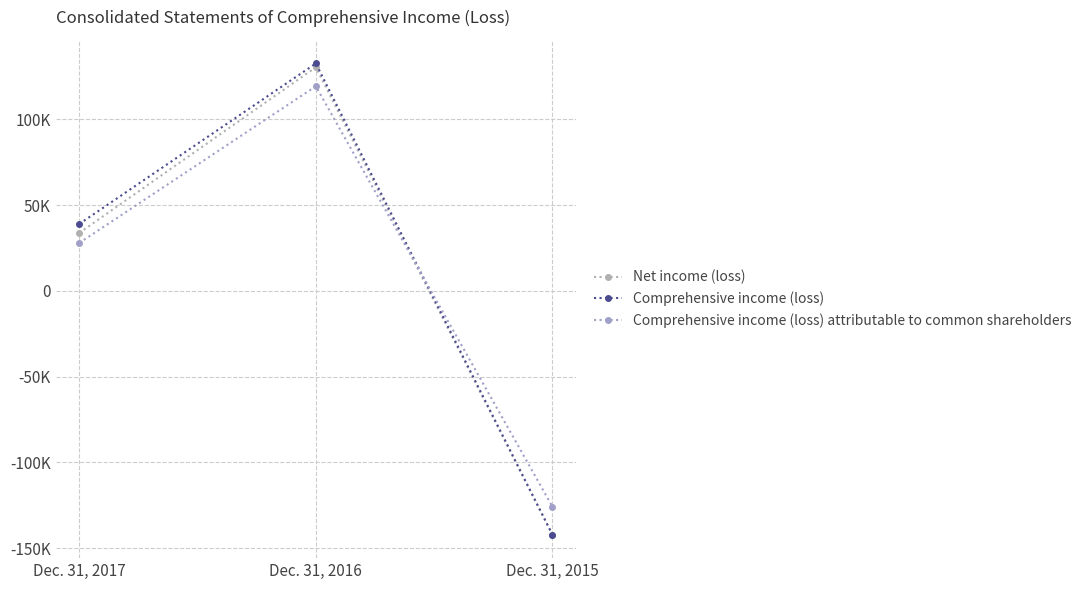

How many data points in Net income (loss) are above 33718?

1